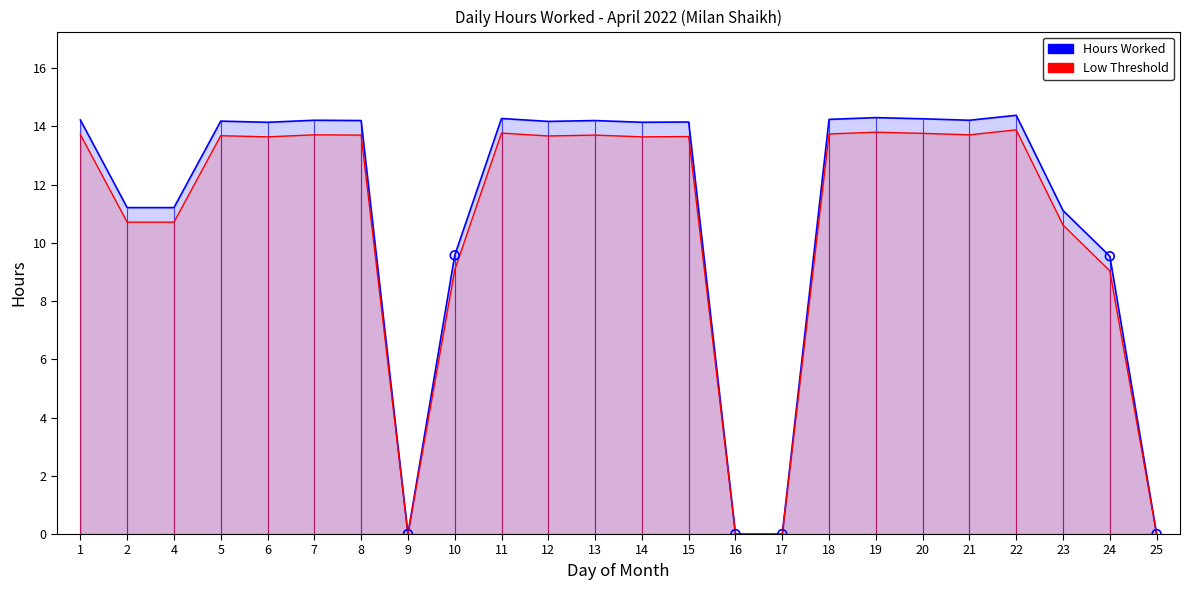

At how many categories does at least one series exceed 11?

18